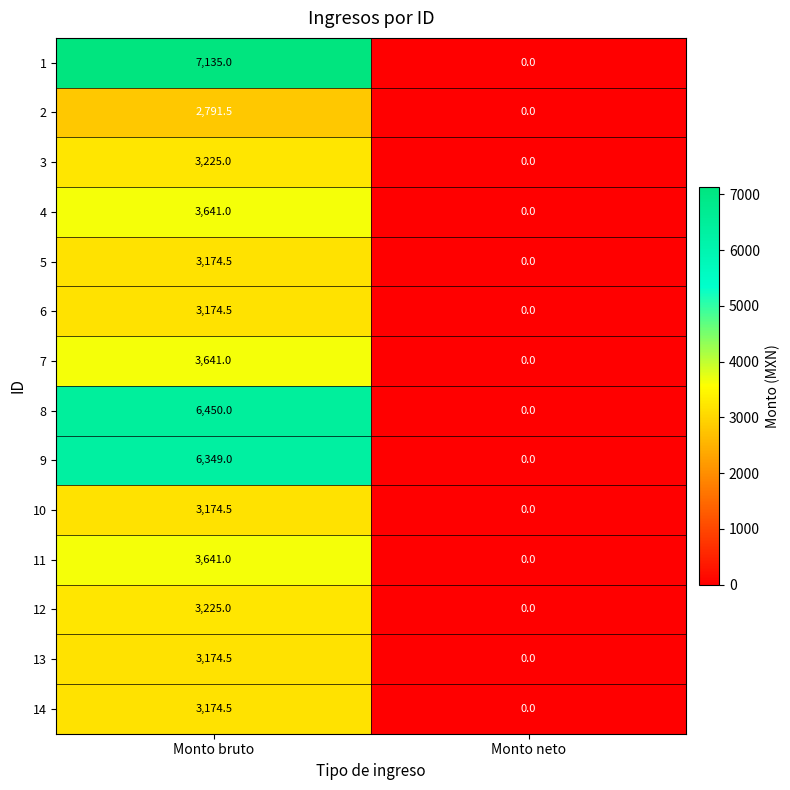

Reading left to right, list all the values displayed in this chart.

1: 7135.0	0.0
2: 2791.5	0.0
3: 3225.0	0.0
4: 3641.0	0.0
5: 3174.5	0.0
6: 3174.5	0.0
7: 3641.0	0.0
8: 6450.0	0.0
9: 6349.0	0.0
10: 3174.5	0.0
11: 3641.0	0.0
12: 3225.0	0.0
13: 3174.5	0.0
14: 3174.5	0.0